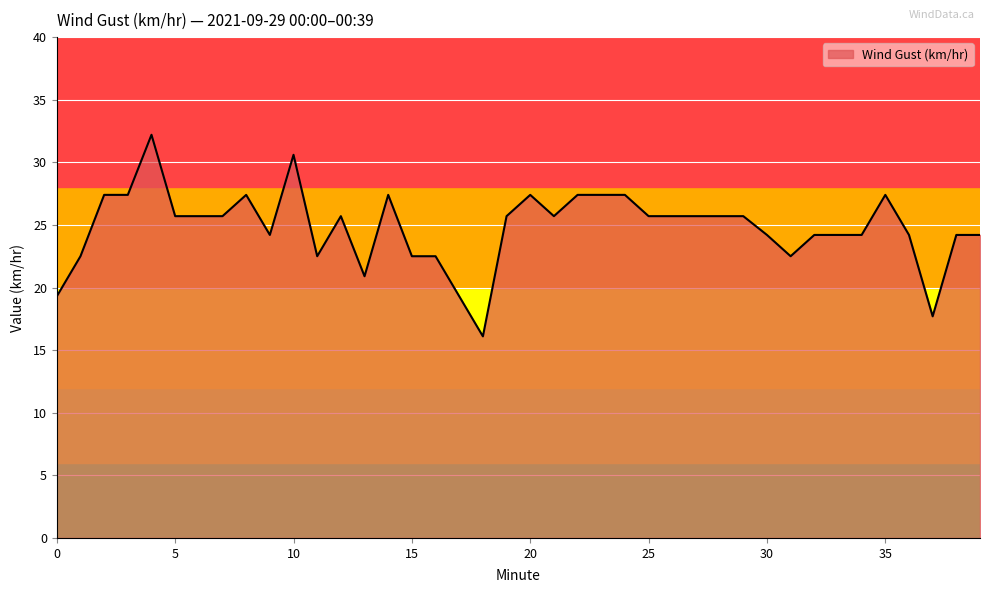

What is the maximum value shown in the chart?

32.2